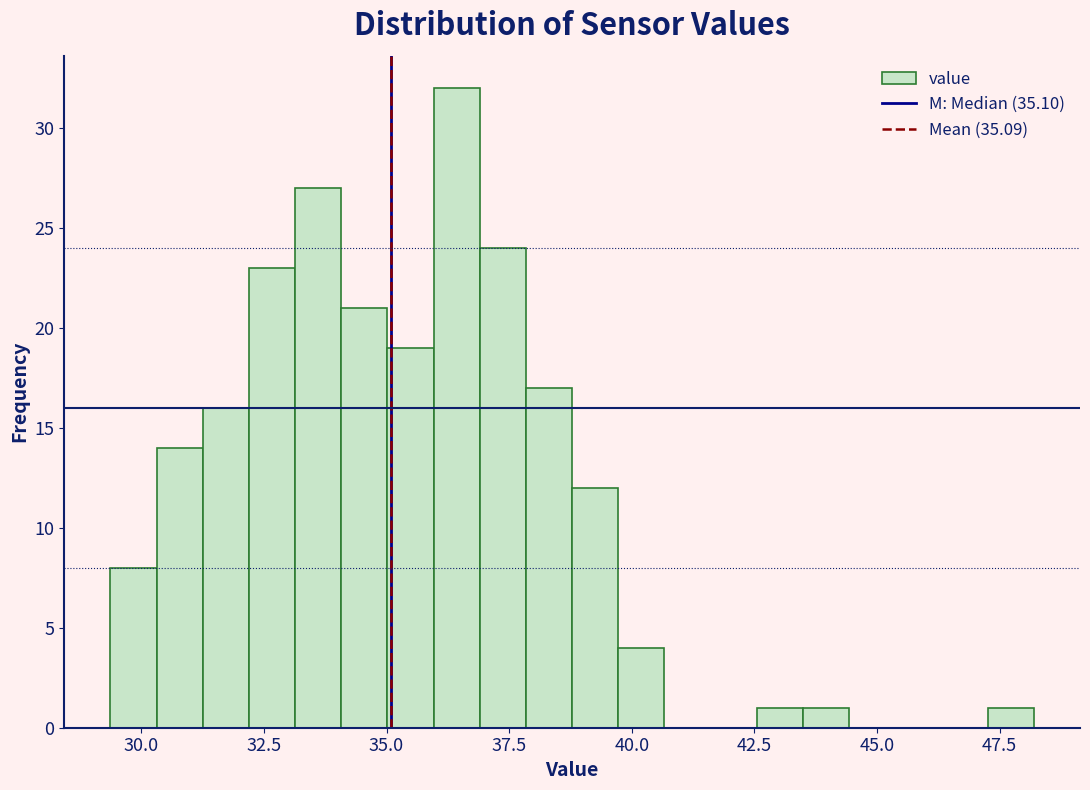

Read against the x-axis, roughly where is the centre of the tallest bar?

36.5